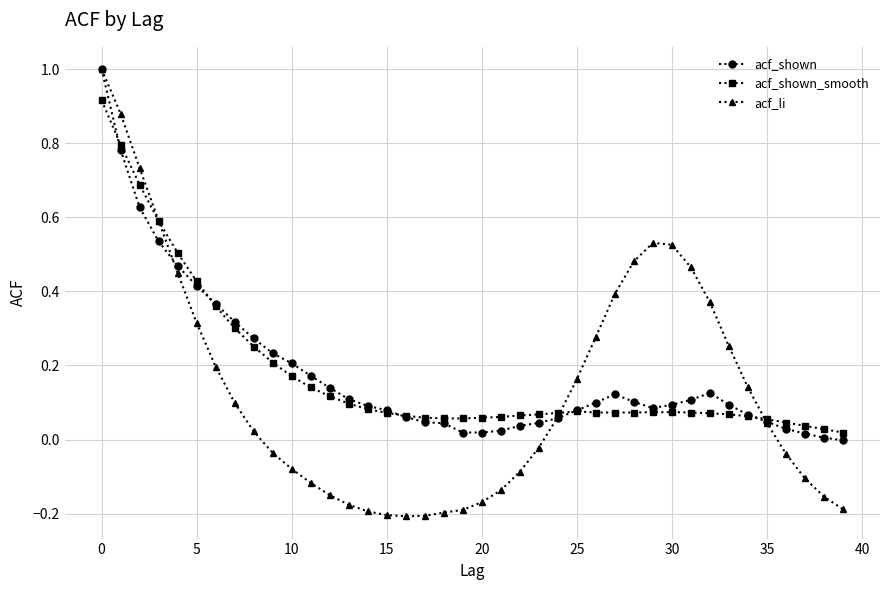

True or false: acf_shown has more than 0 interior local peaks.

True